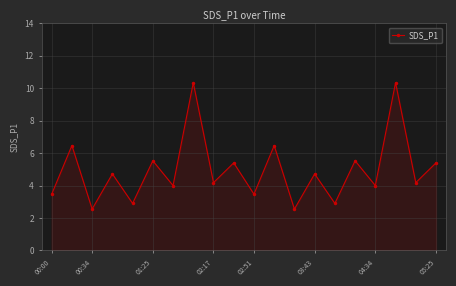

What is the difference between the maximum and minimum values?

7.8